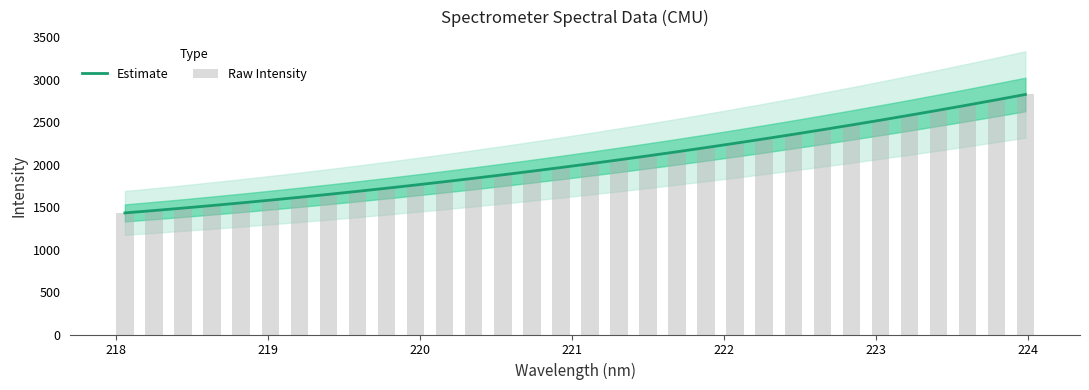

What is the average value of the Raw Intensity series?

2038.9